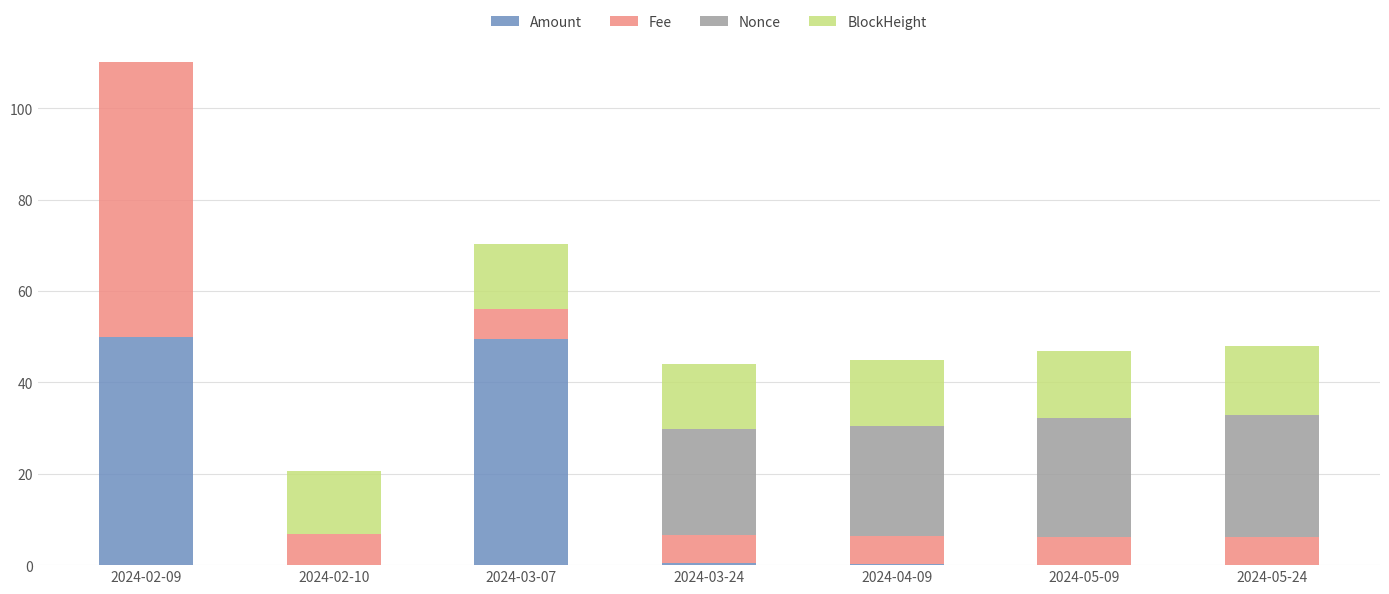

Rank the categories by Nonce value from highest to lowest.

2024-05-24, 2024-05-09, 2024-04-09, 2024-03-24, 2024-02-09, 2024-03-07, 2024-02-10